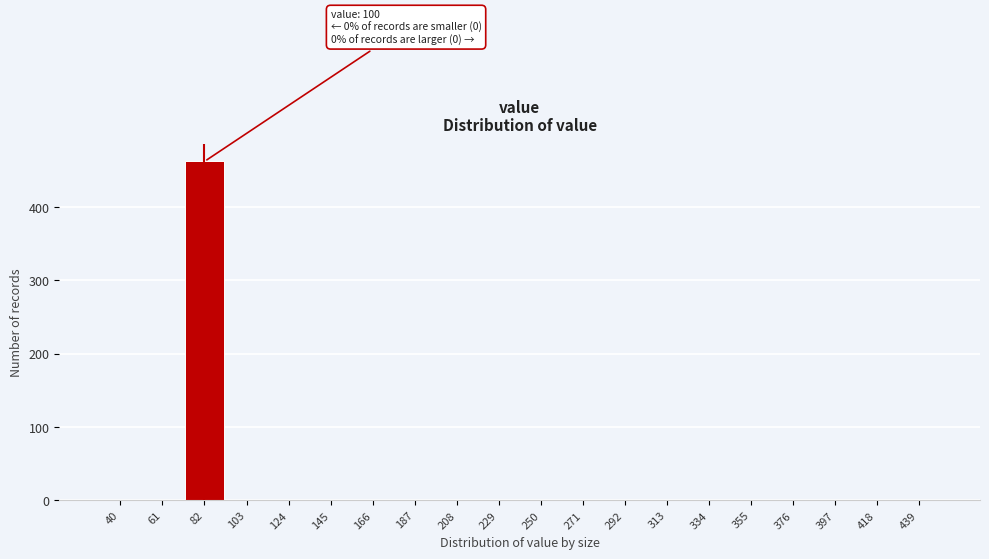

Reading left to right, list all the values displayed in this chart.

40=0	61=0	82=462	103=0	124=0	145=0	166=0	187=0	208=0	229=0	250=0	271=0	292=0	313=0	334=0	355=0	376=0	397=0	418=0	439=0